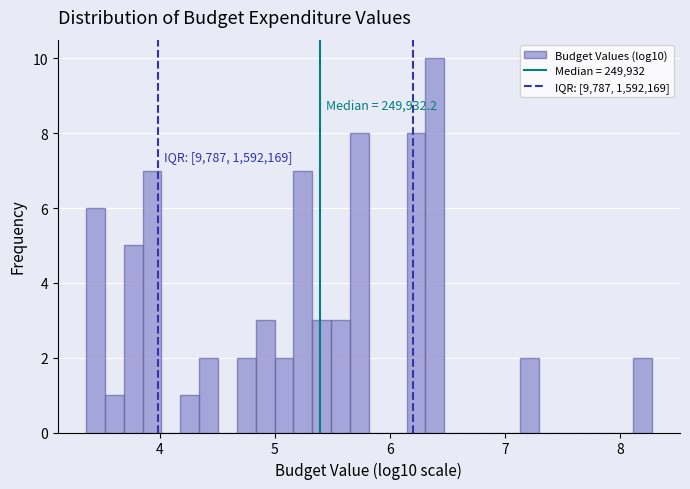

Around what value on the x-axis is the tallest bar? Give the approximate position of its centre, as read against the axis.

6.4